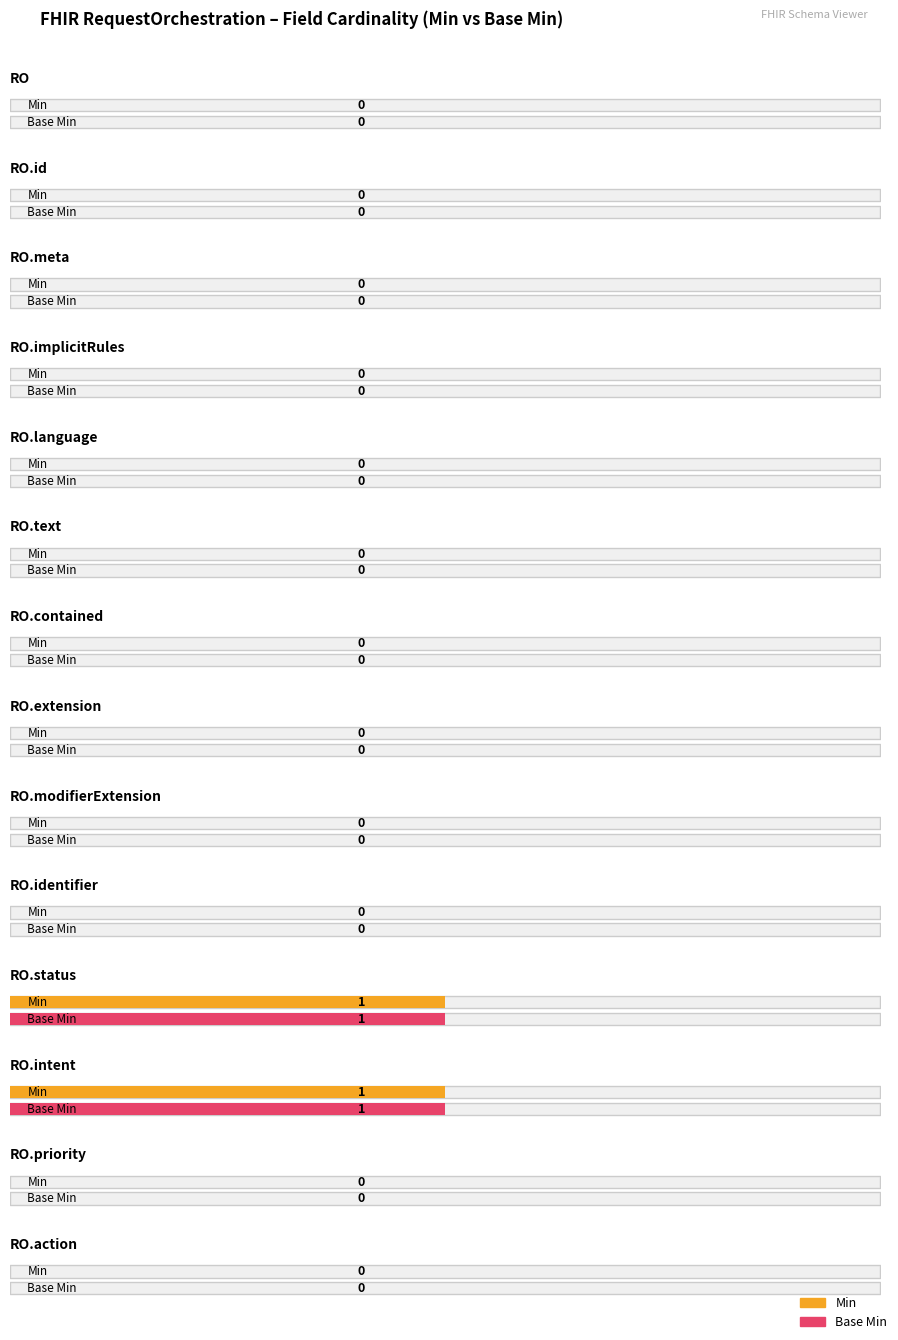

Is the value of Min at RequestOrchestration.priority greater than the value of Base Min at RequestOrchestration.contained?

No